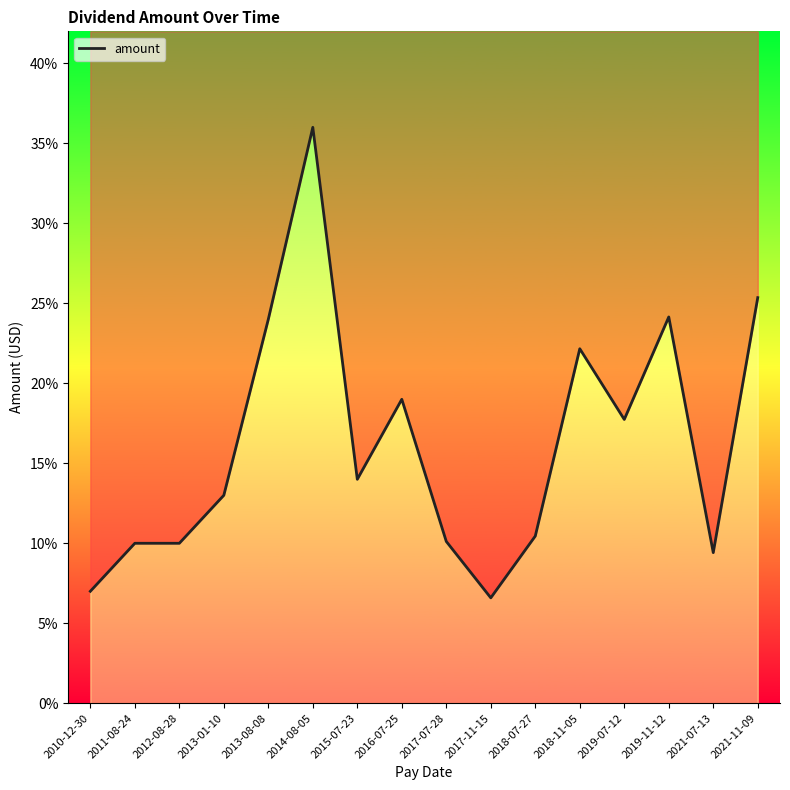

How many lines are shown in the chart?

1